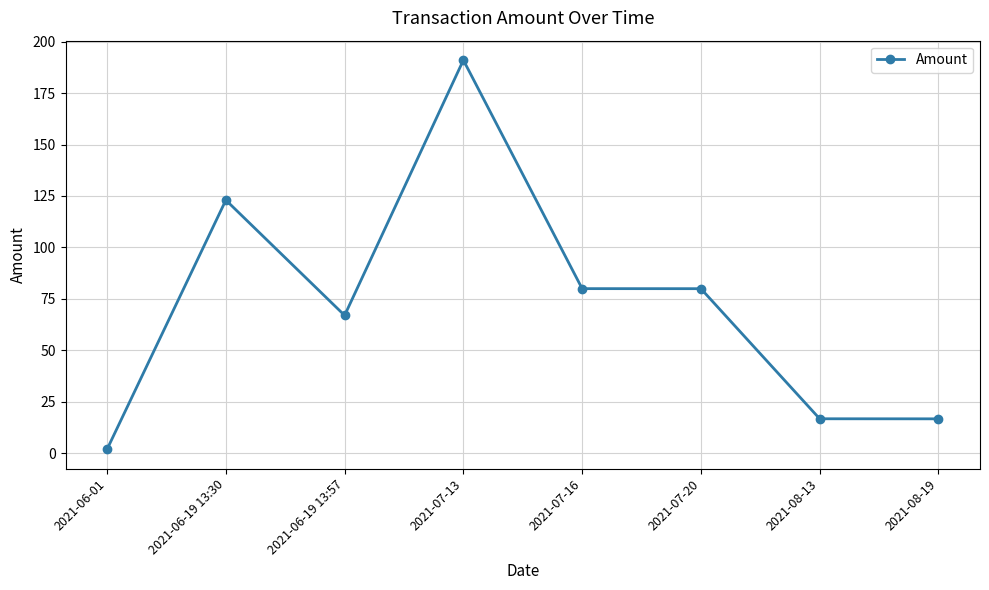

Where is the first local maximum?

2021-06-19 13:30